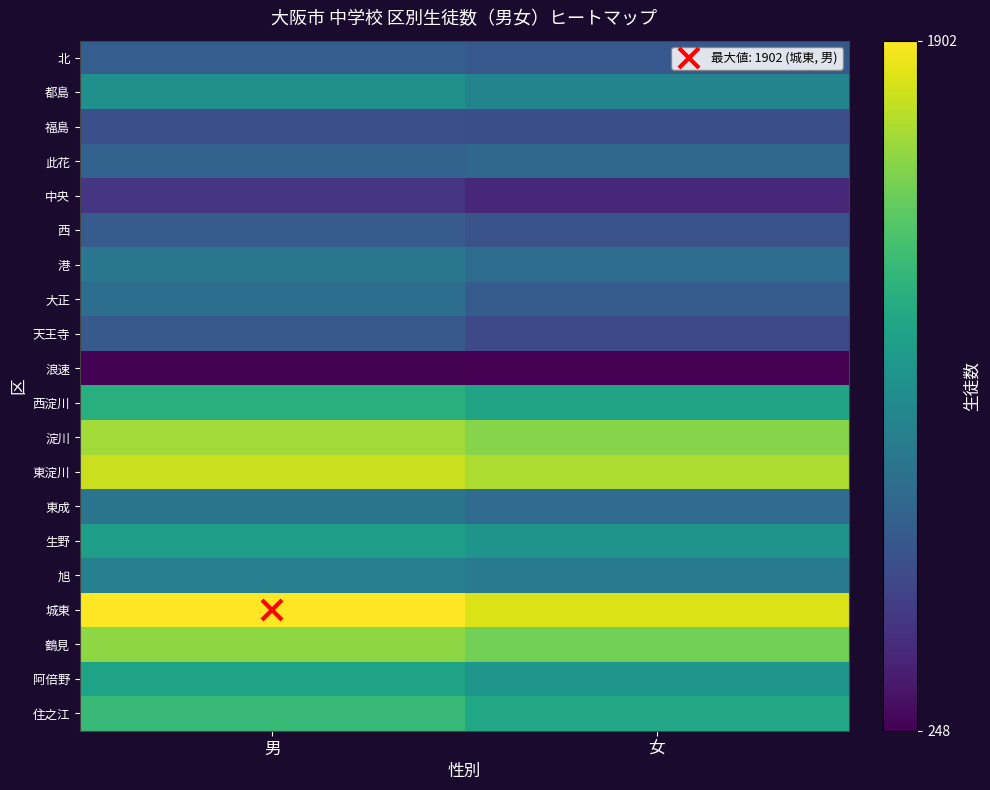

Which category has the lowest value across all series?

女